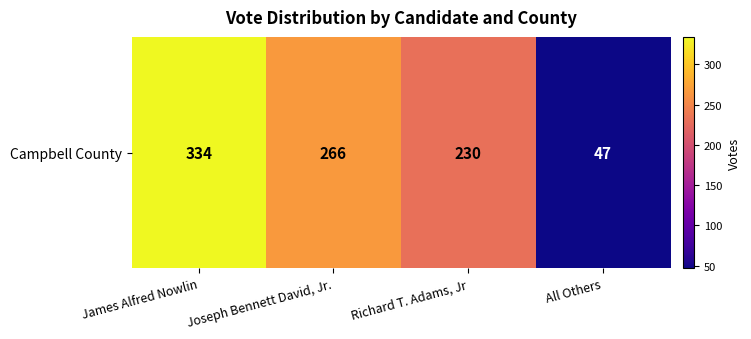

How many series are shown in this chart?

1